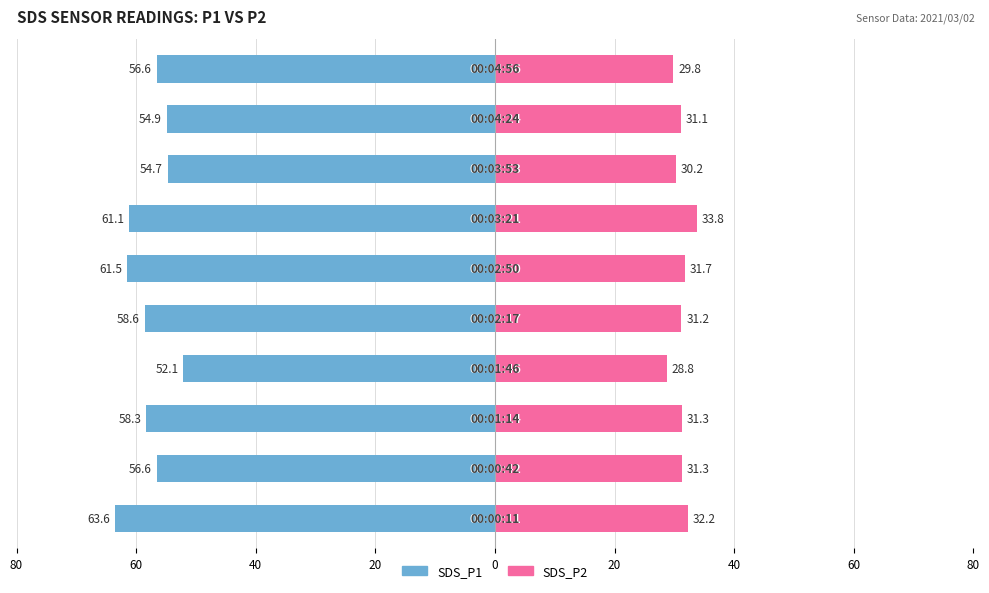

What is the maximum value shown in the chart?

63.6